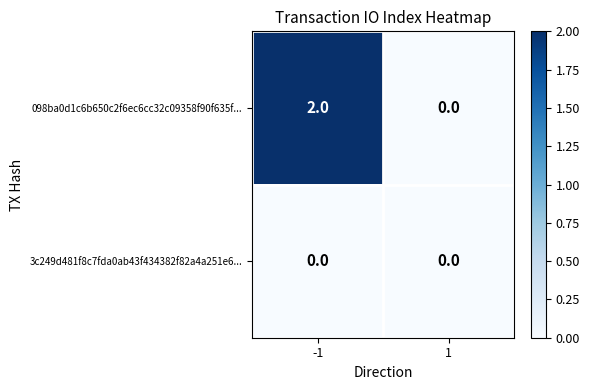

Reading left to right, transcribe all the data shown in this chart.

098ba0d1c6b650c2f6ec6cc32c09358f90f635f...: -1=2	1=0
3c249d481f8c7fda0ab43f434382f82a4a251e6...: -1=0	1=0